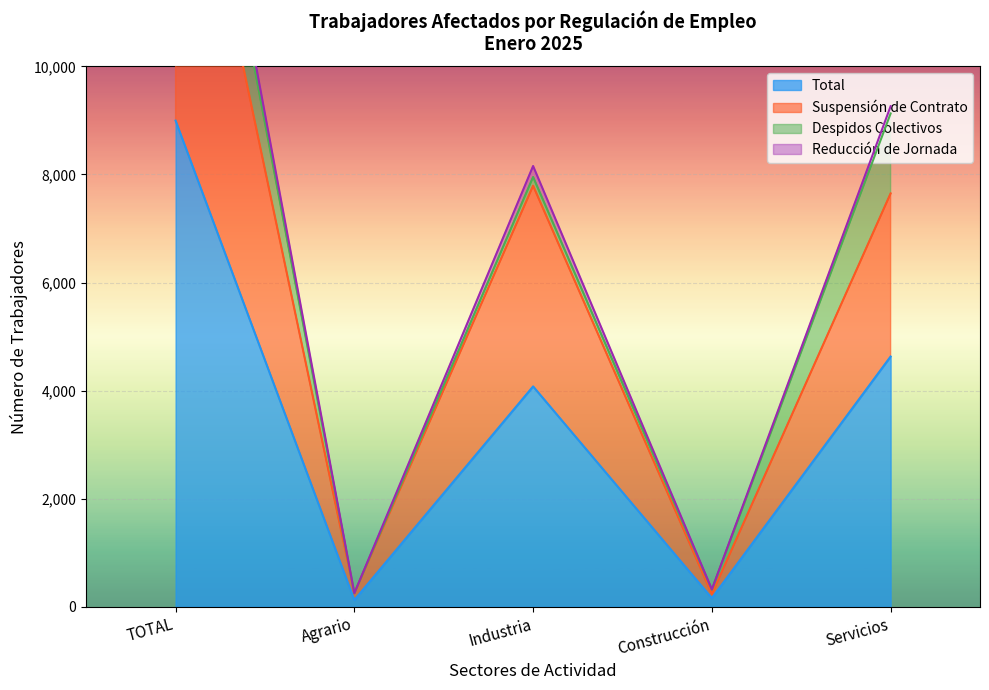

True or false: Total has a value of 4631 at Servicios.

True